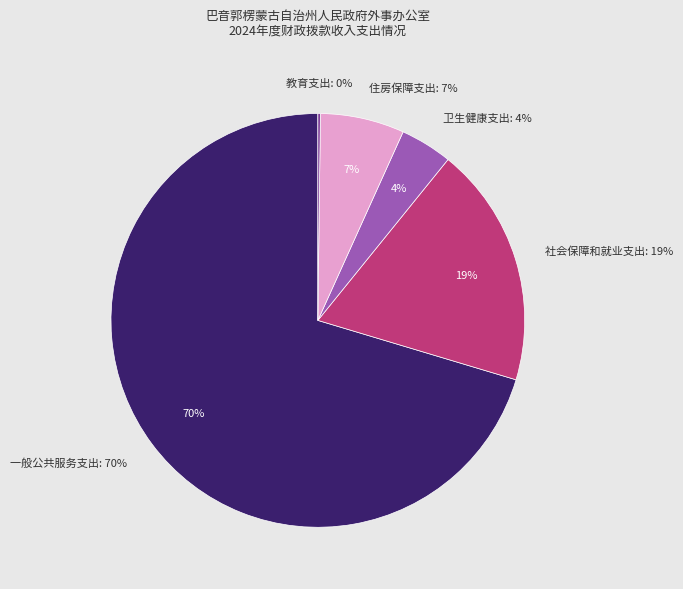

What percentage is the 住房保障支出 slice, to the nearest percent?

7%